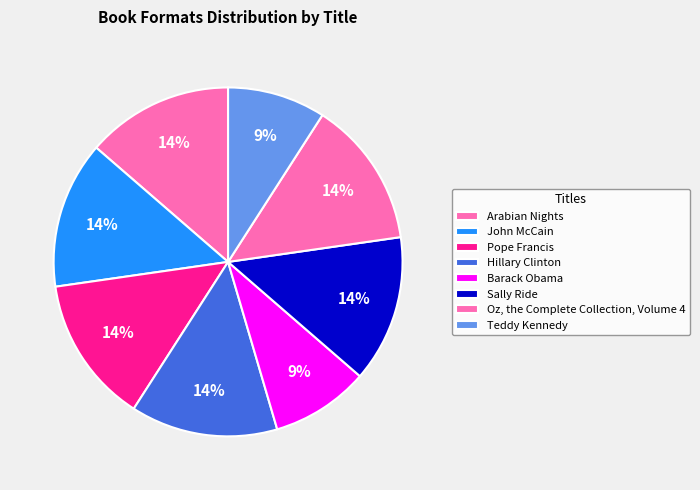

Is there a majority slice in this chart?

No